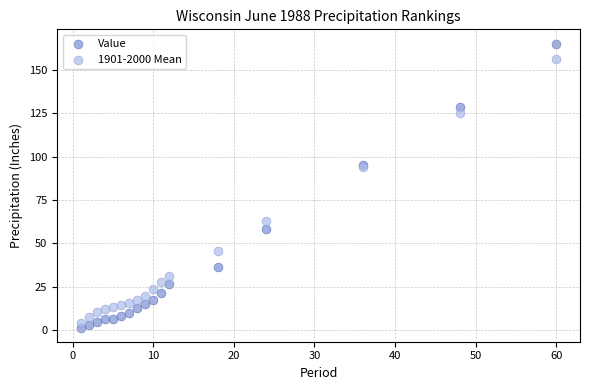

Which series reaches the maximum Y coordinate?

Value